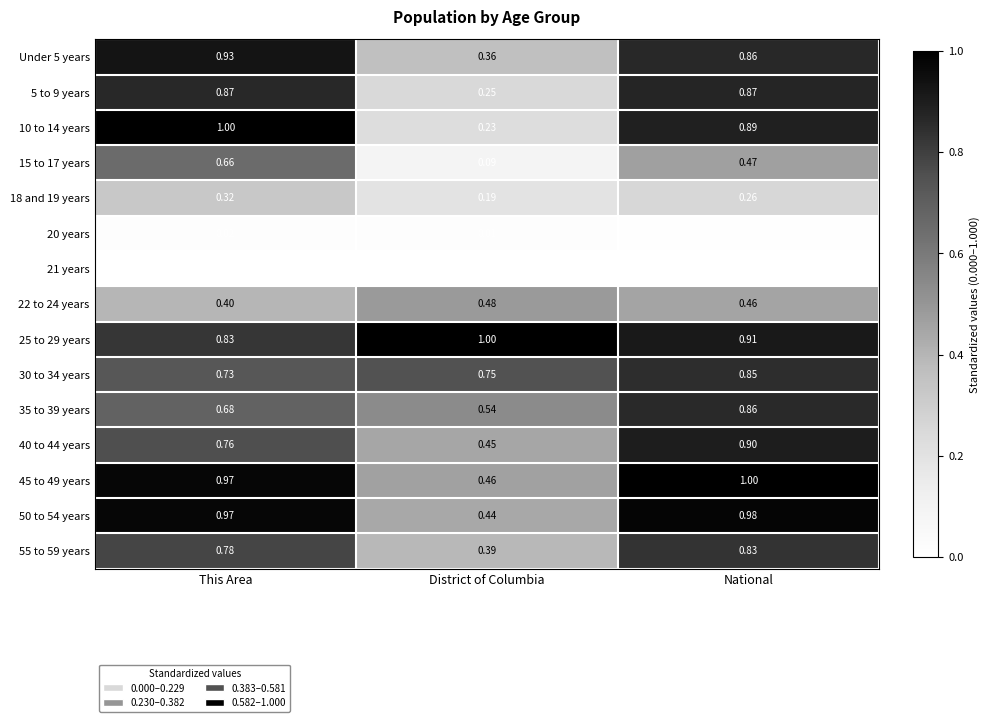

Between This Area and District of Columbia, which series saw the biggest shift?

10 to 14 years